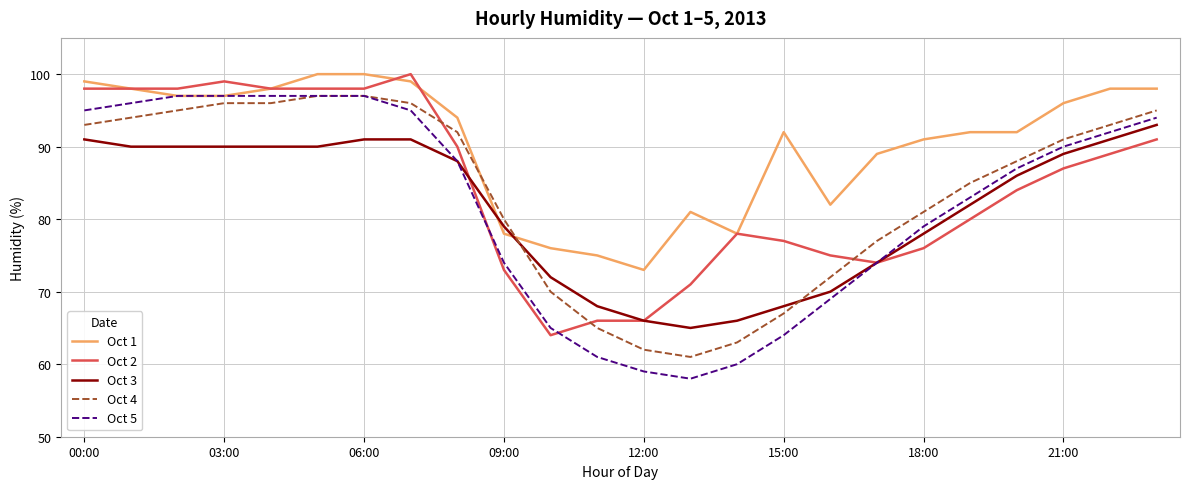

How many times do Oct 3 and Oct 1 cross each other?

2